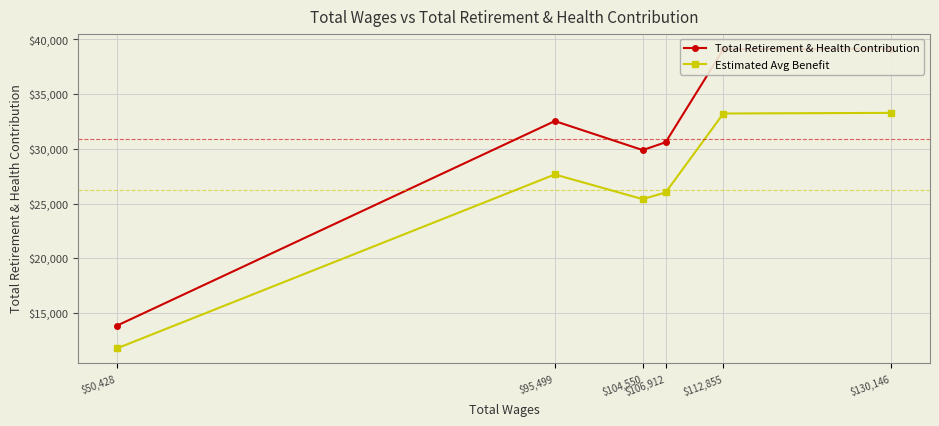

Which series has the widest spread of values?

Total Retirement & Health Contribution